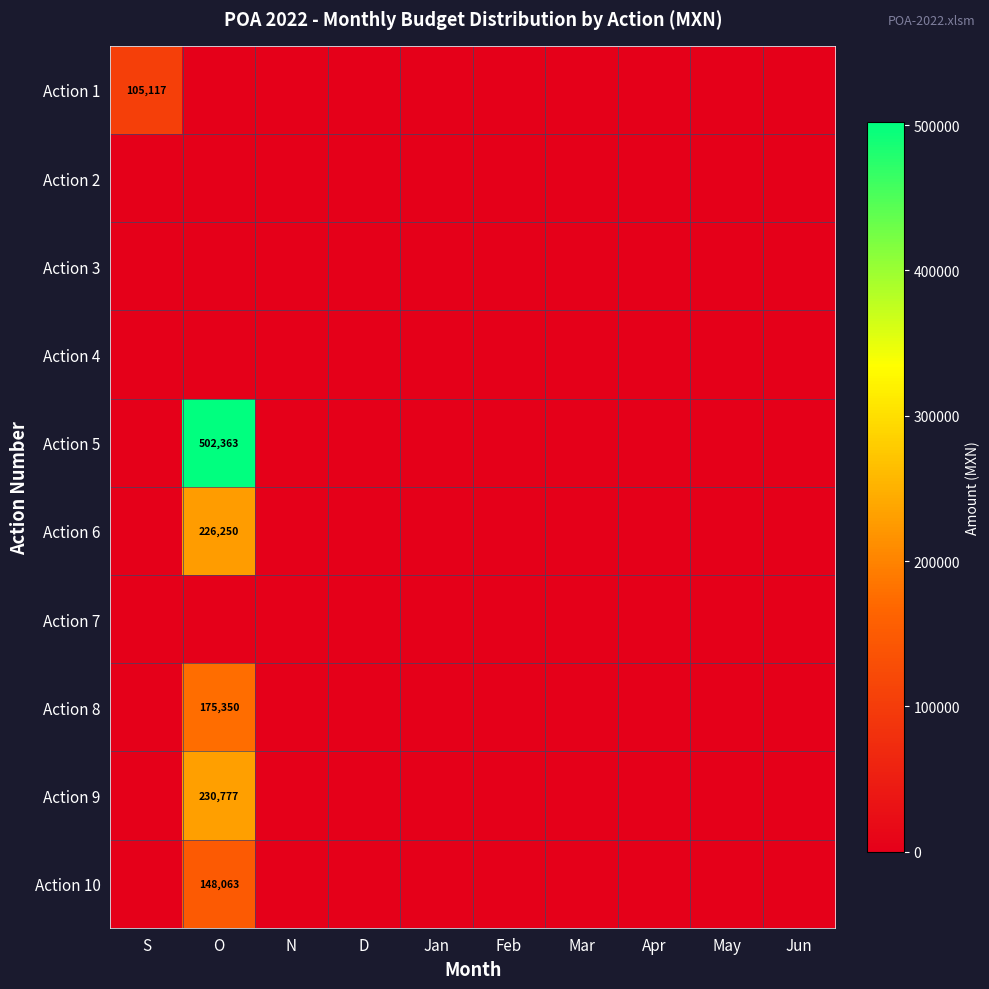

The value of Action 6 at O is 386150. True or false?

False